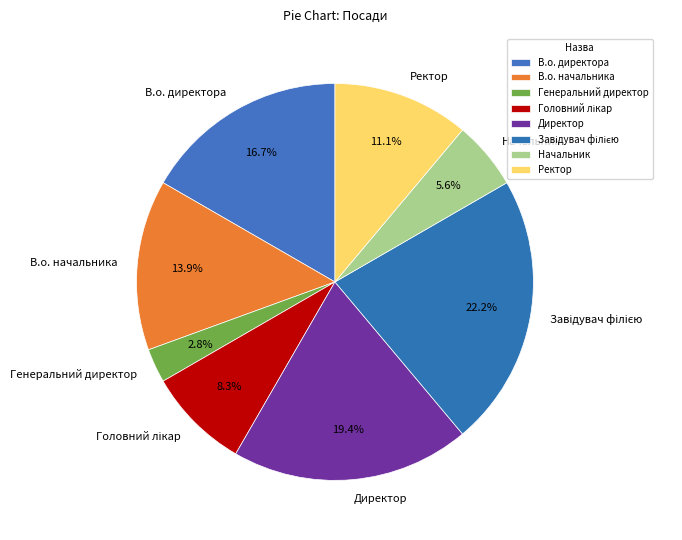

Is there a majority slice in this chart?

No